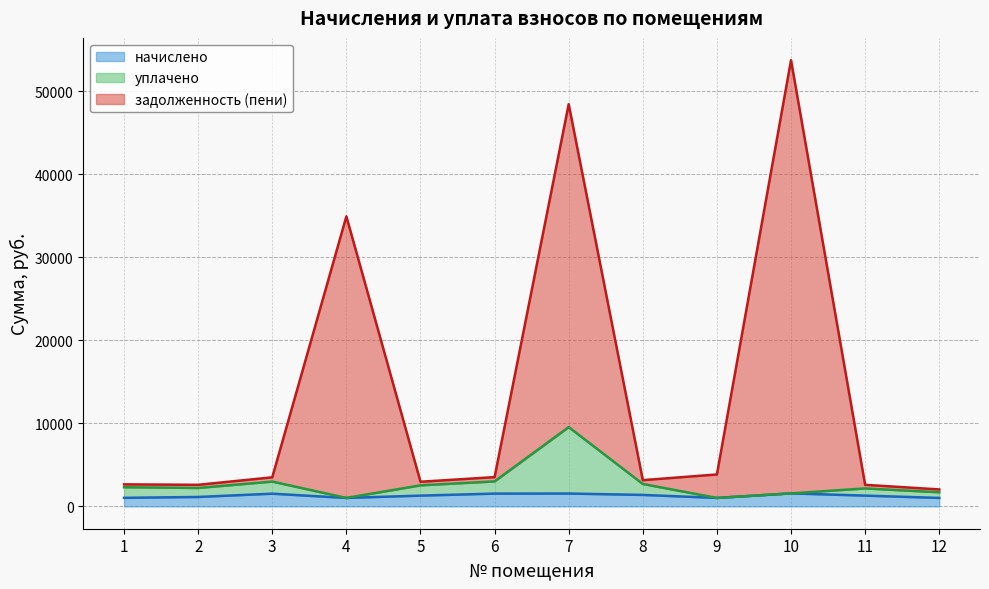

Which label corresponds to the largest value in the chart?

10